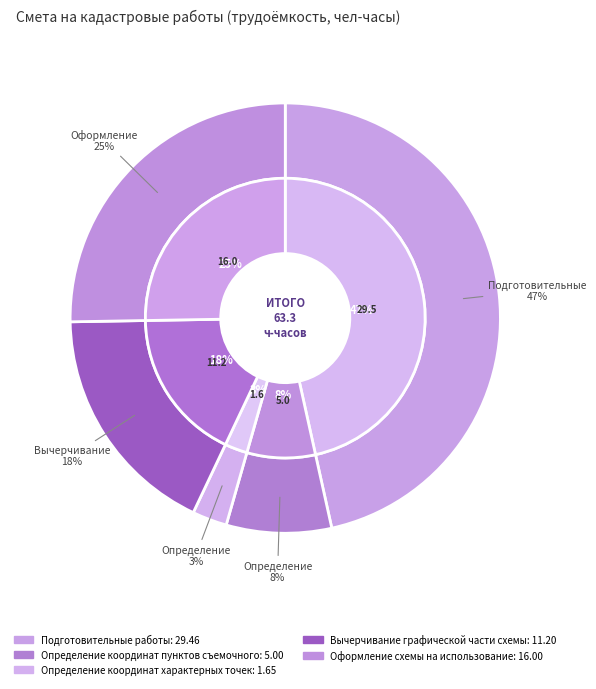

To the nearest percent, what portion does Вычерчивание графической части схемы represent?

18%